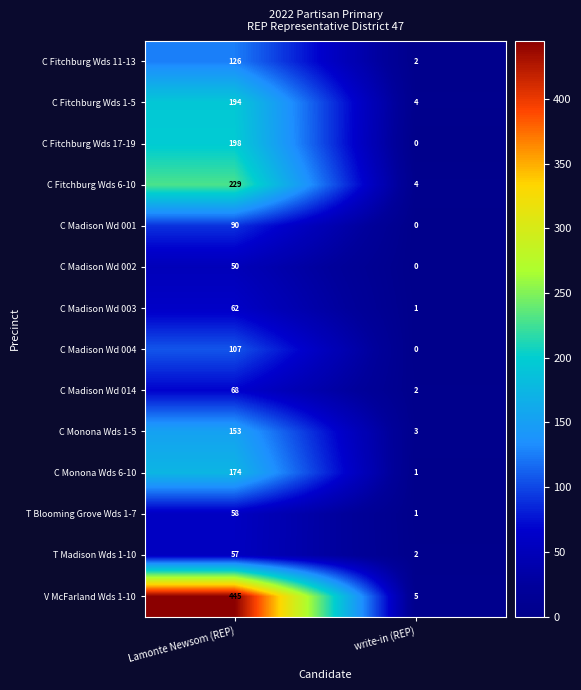

Which category has the lowest value across all series?

write-in (REP)